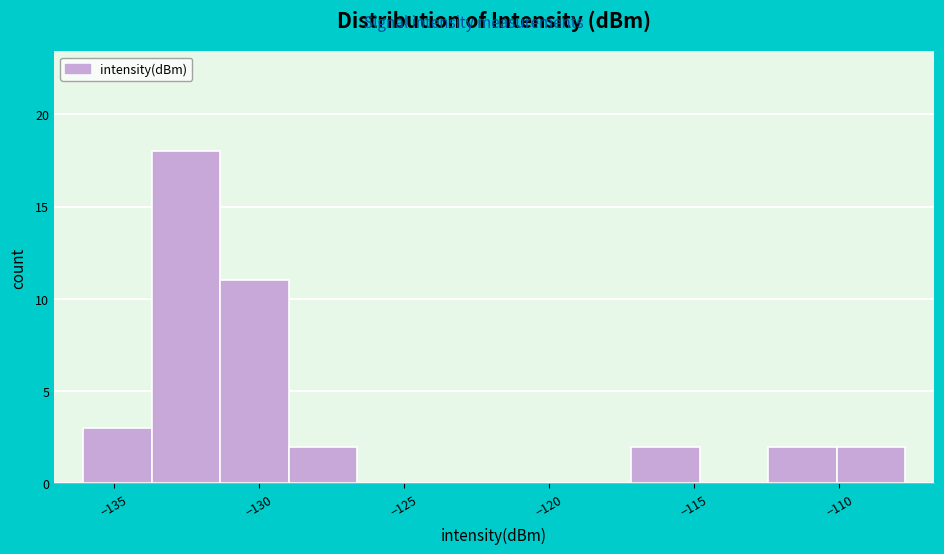

Which range on the x-axis has the tallest bar?

-133.5 to -131.5